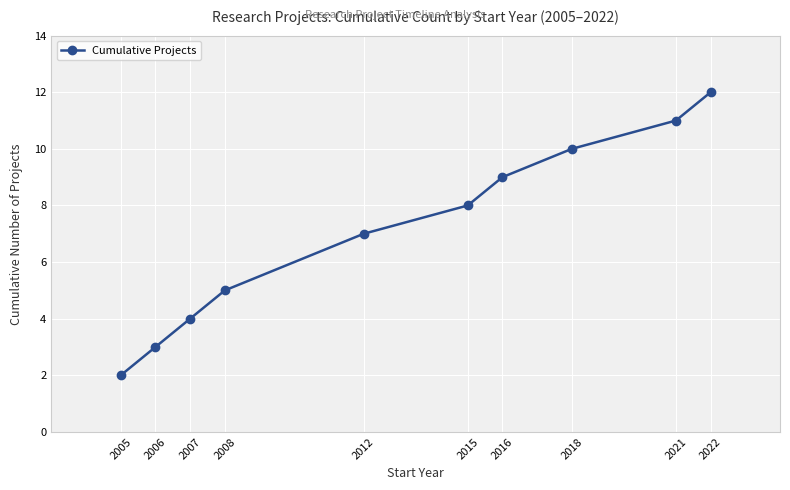

How many series are shown in this chart?

1